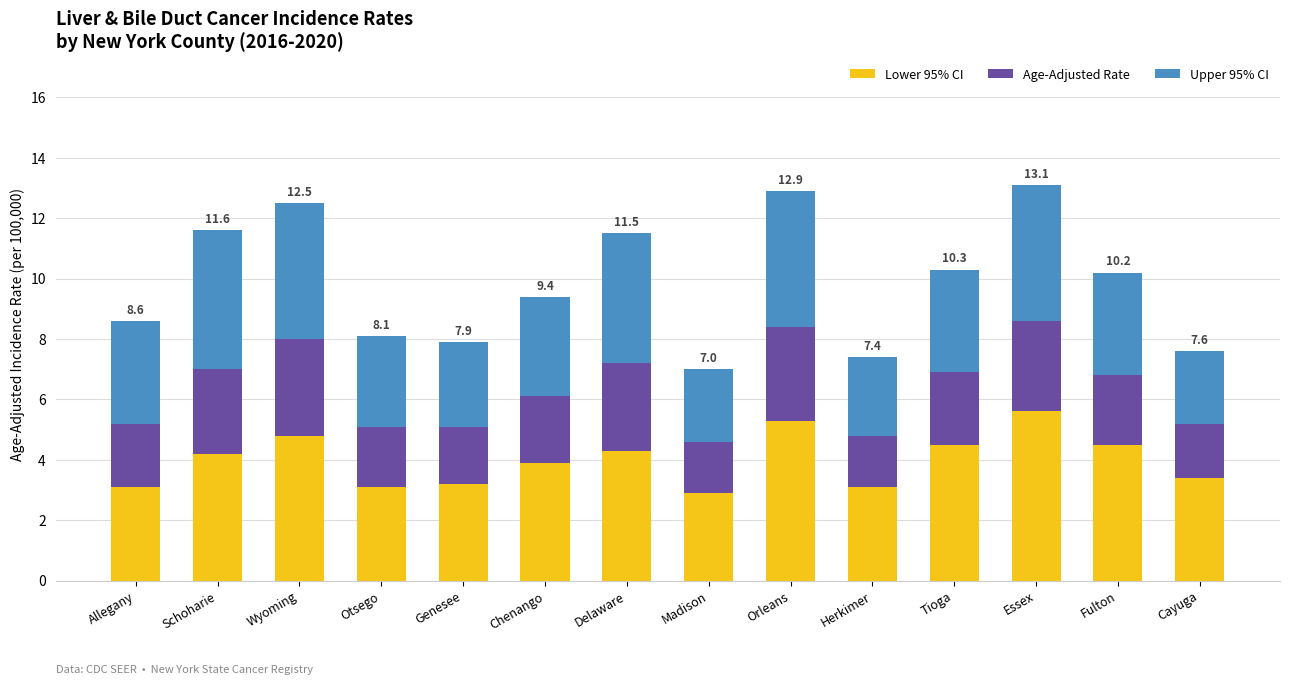

What is the difference between the Lower 95% CI values at Herkimer and Orleans?

2.2